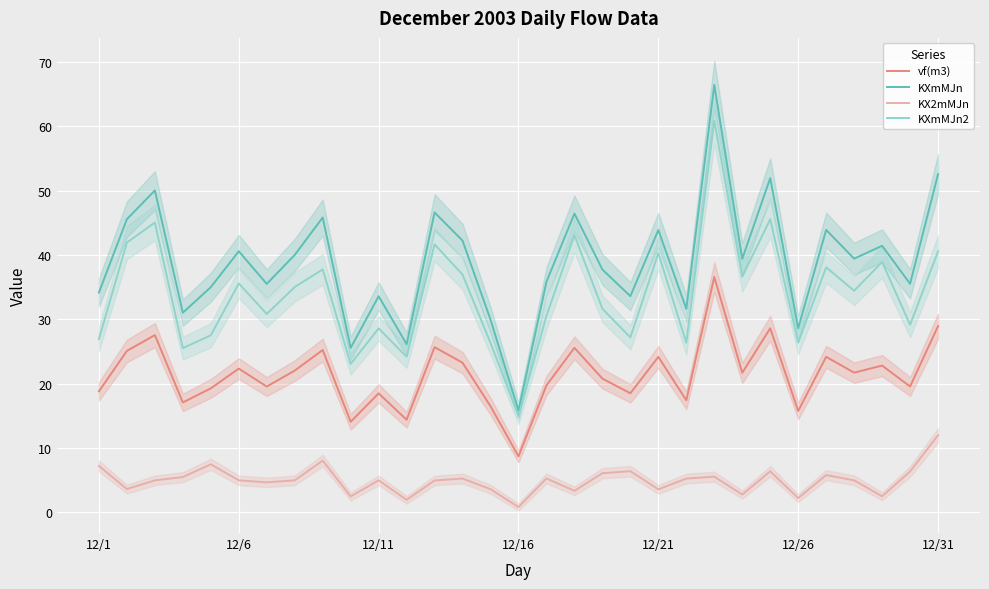

What is the value of the KXmMJn2 point at the 30th from the left?

29.2